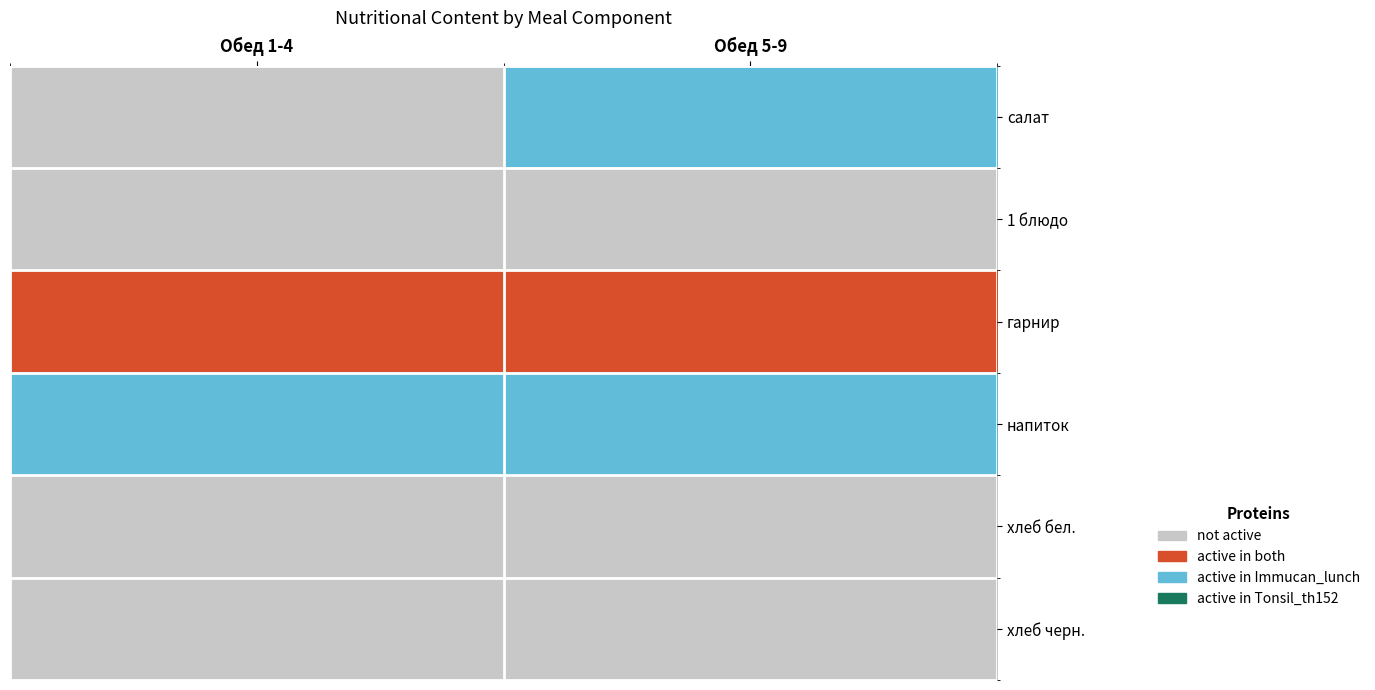

Which has a higher value, Обед 1-4 or Обед 5-9?

Обед 5-9